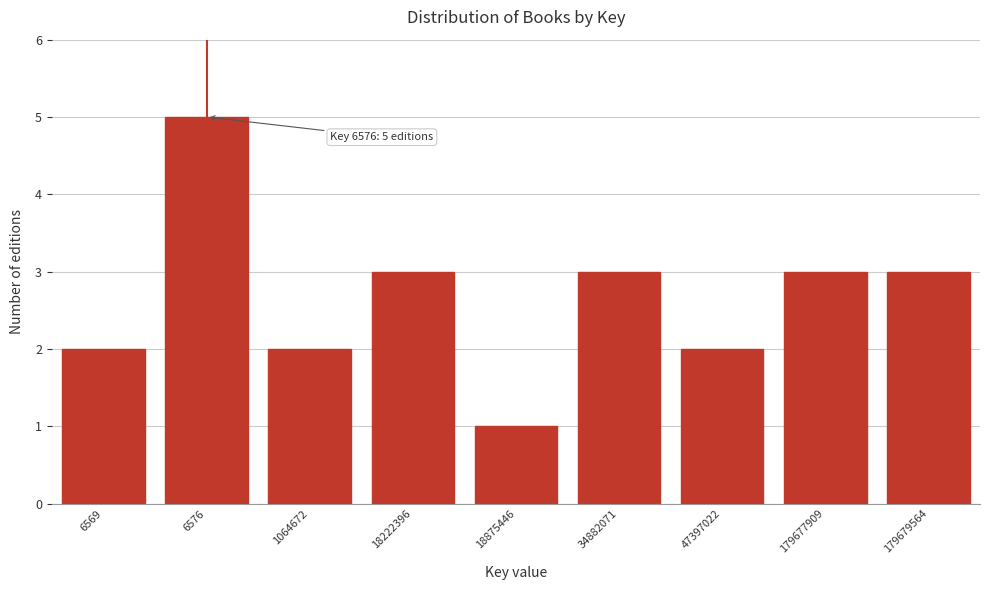

Reading left to right, list all the values displayed in this chart.

2	5	2	3	1	3	2	3	3